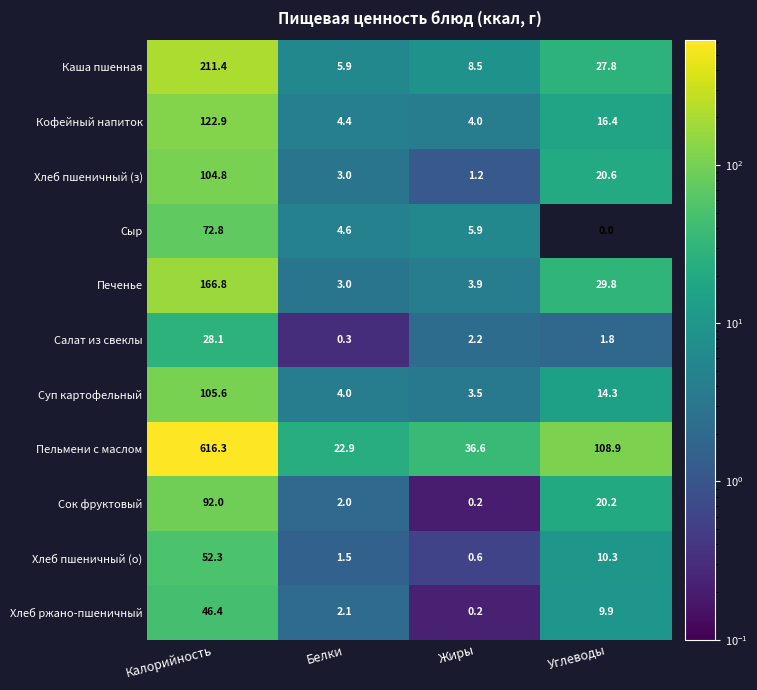

What is the difference between the highest and lowest values at Белки?

22.6